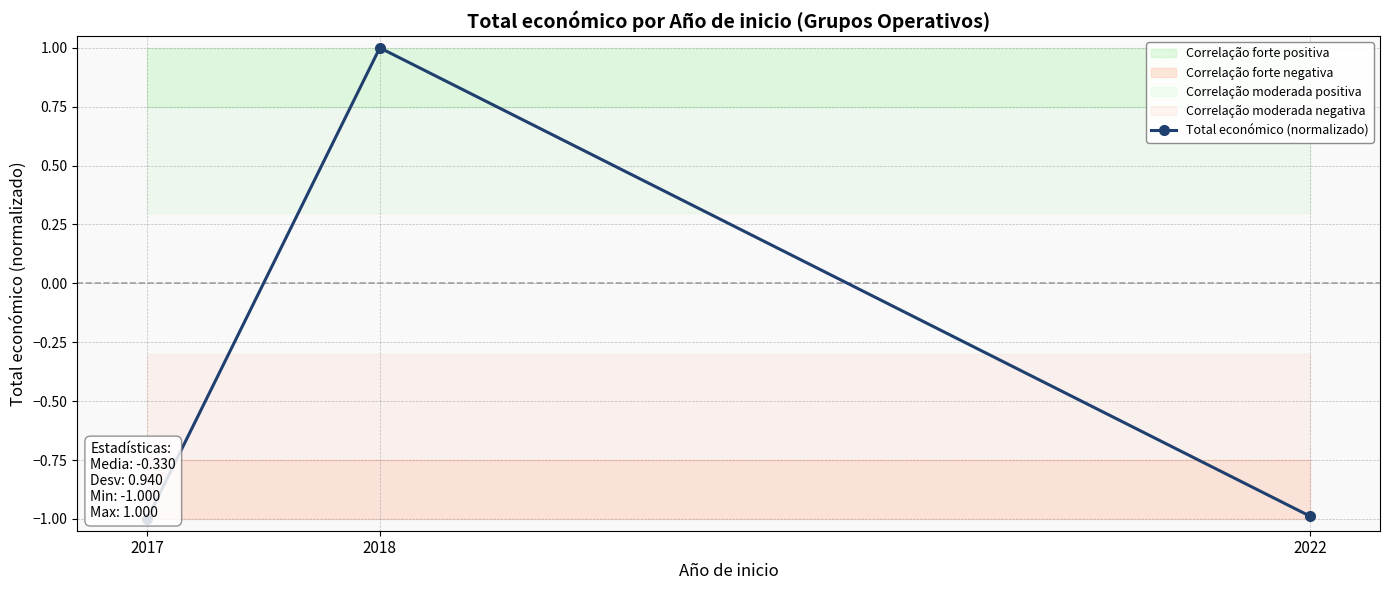

Between 2017 and 2022, which is larger?

2022